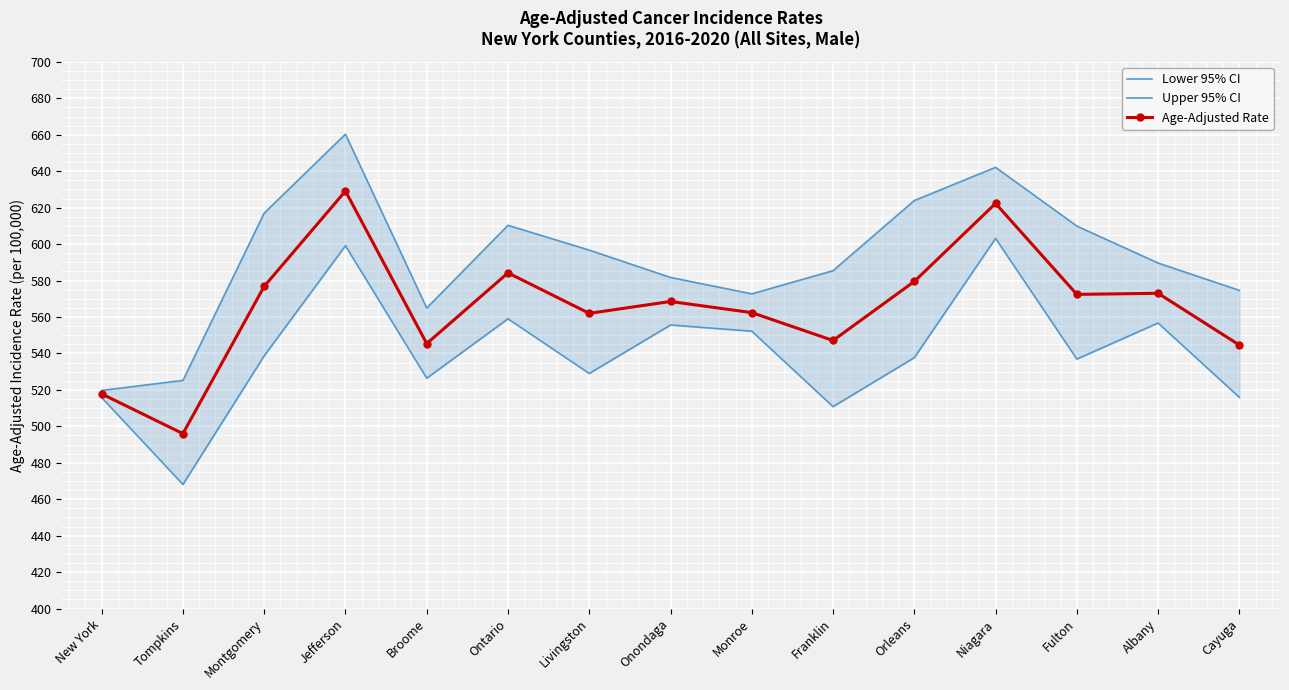

Which series has the largest total across all categories?

Upper 95% CI